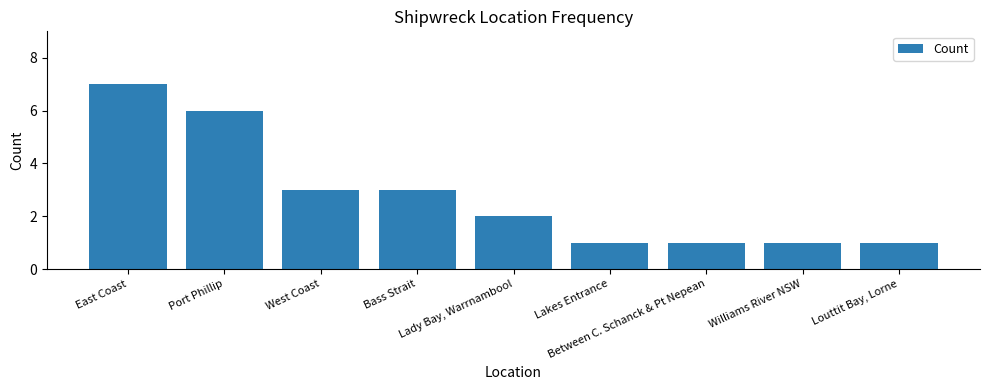

Reading right to left, transcribe all the data shown in this chart.

1	1	1	1	2	3	3	6	7